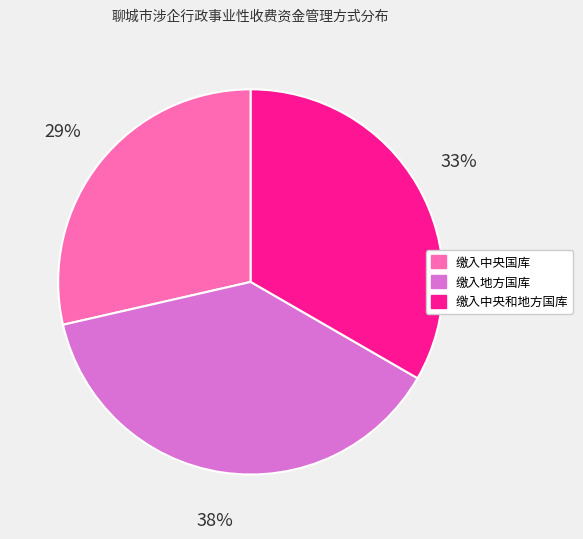

To the nearest percent, what is the difference between the 缴入地方国库 and 缴入中央和地方国库 slice percentages?

5%